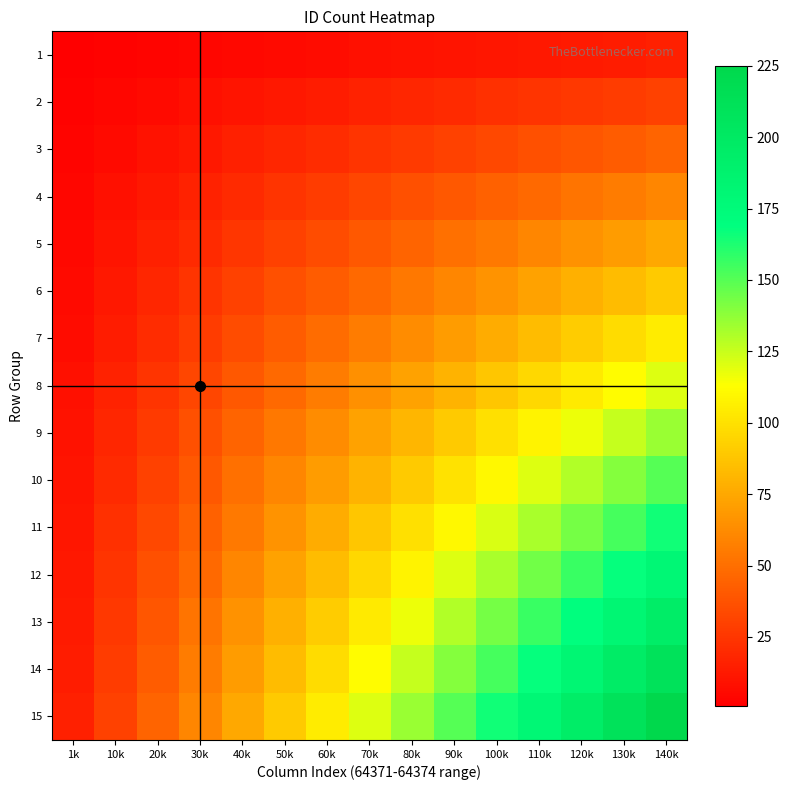

At which category does the chart reach its minimum across all series?

1k